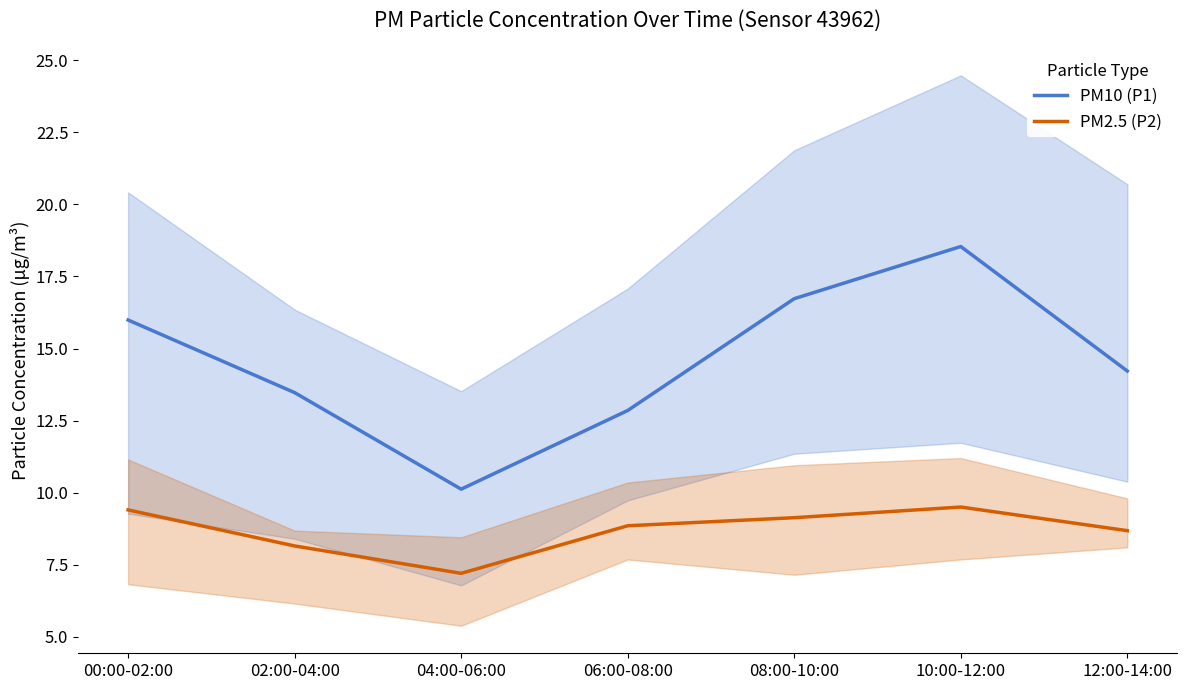

Is it true that PM10 (P1) equals 18.9 at 06:00-08:00?

False